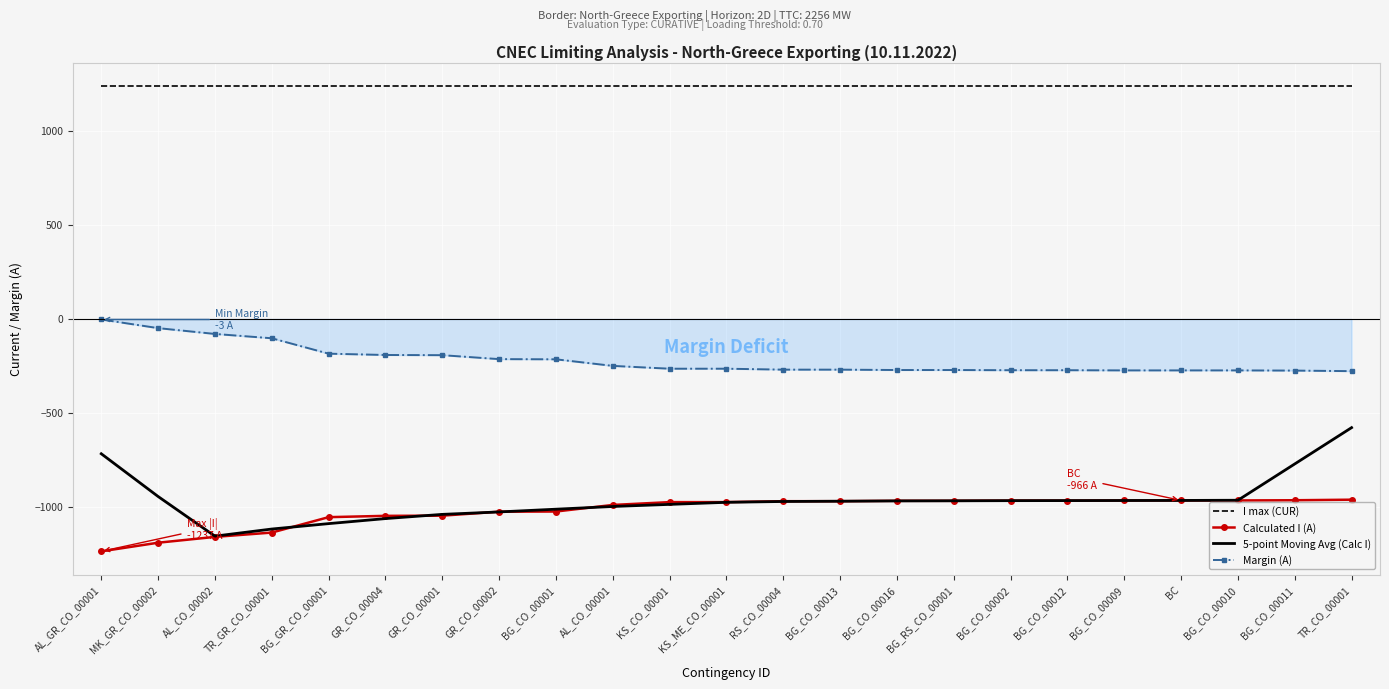

The value of Margin (A) at KS_CO_00001 is -117.7. True or false?

False